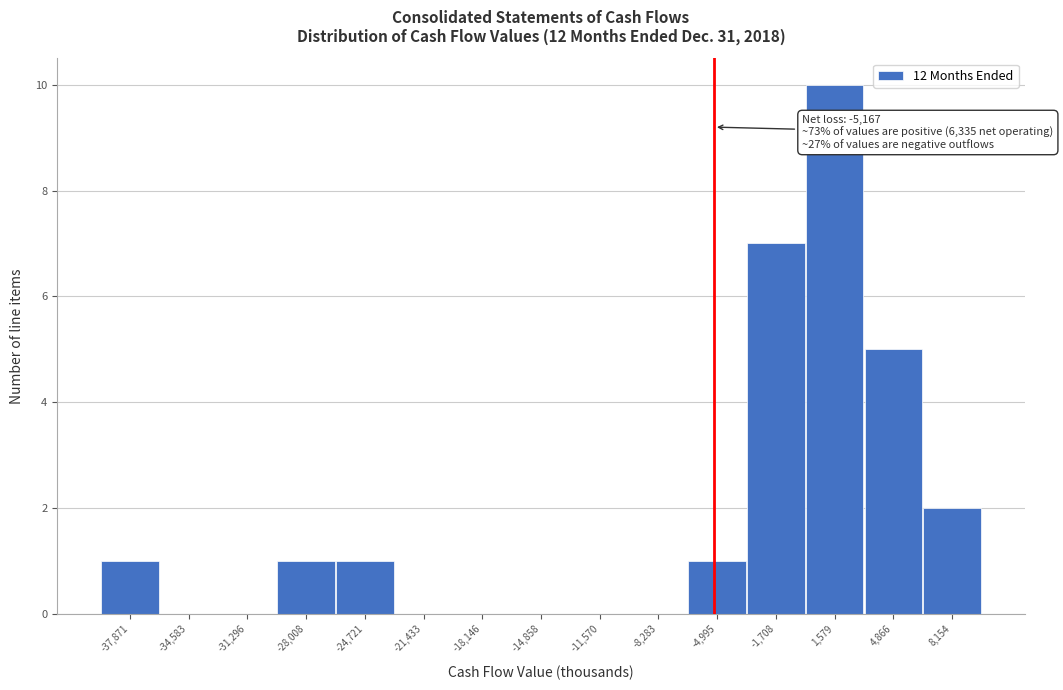

Over which range of the x-axis is the bar tallest?

0 to 3000